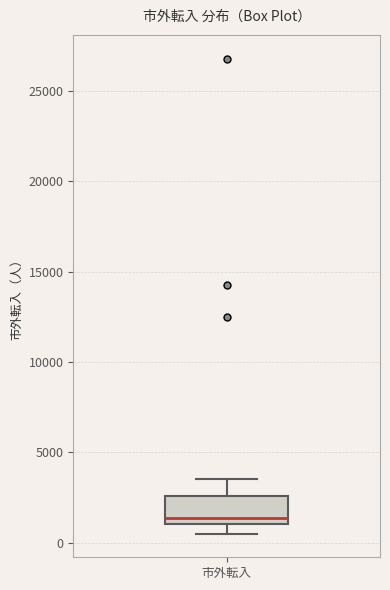

Where is the upper edge of the box for 市外転入 on the y-axis? The values are not printed on the chart, so give them approximately, as read against the axis.

2500